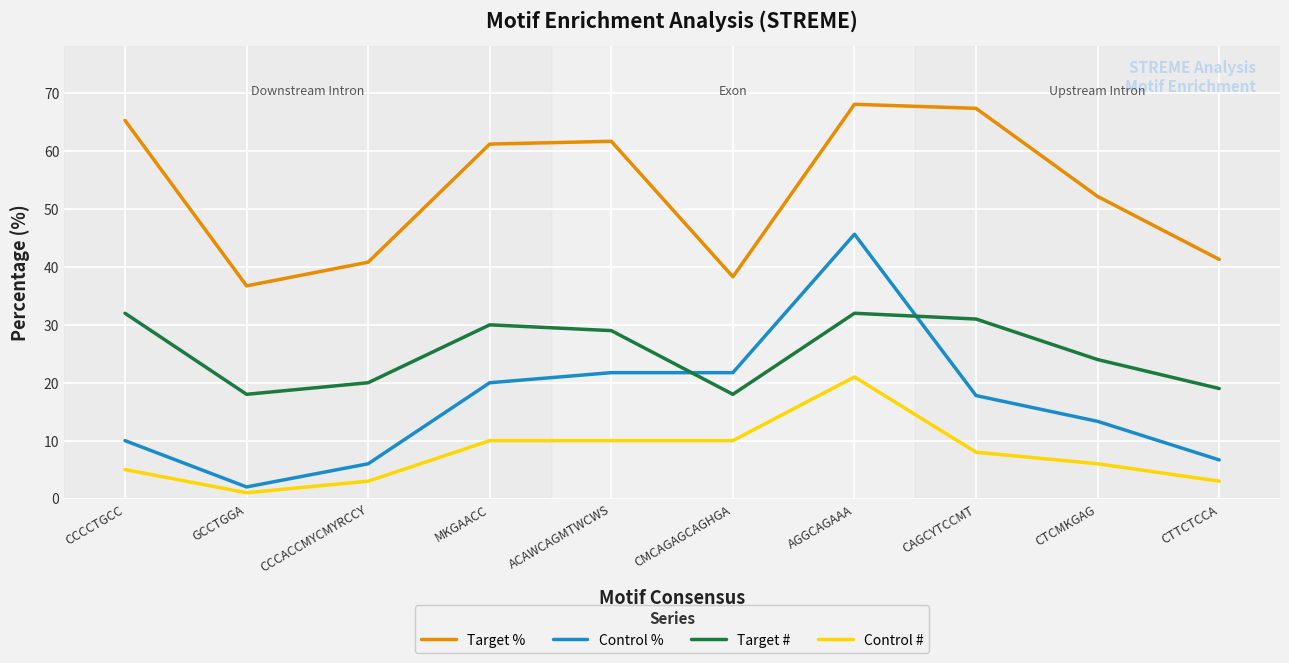

Does the chart have visible grid lines?

Yes